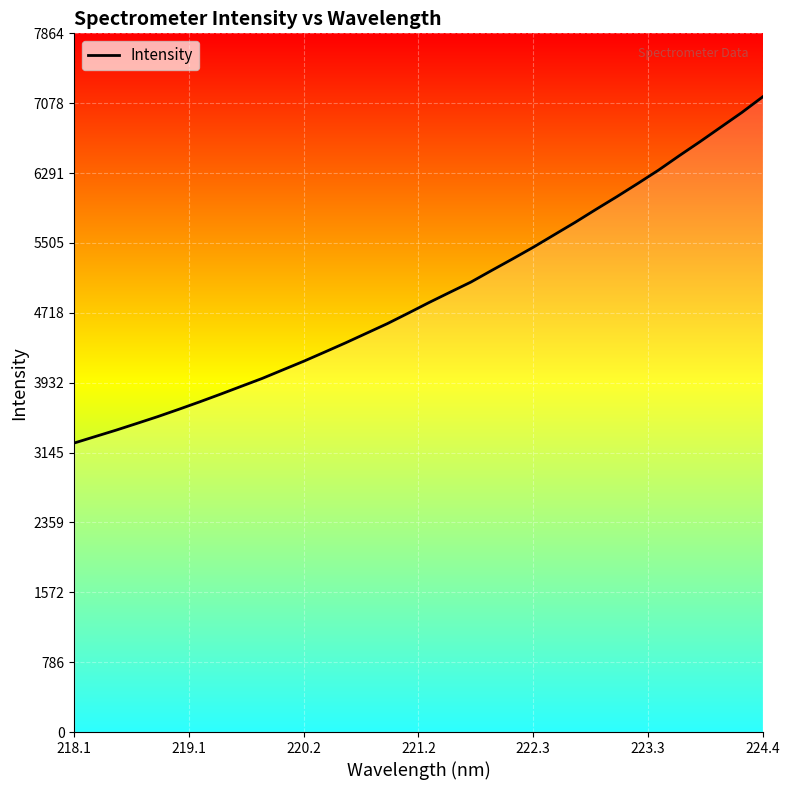

What is the greatest value displayed?

7149.9